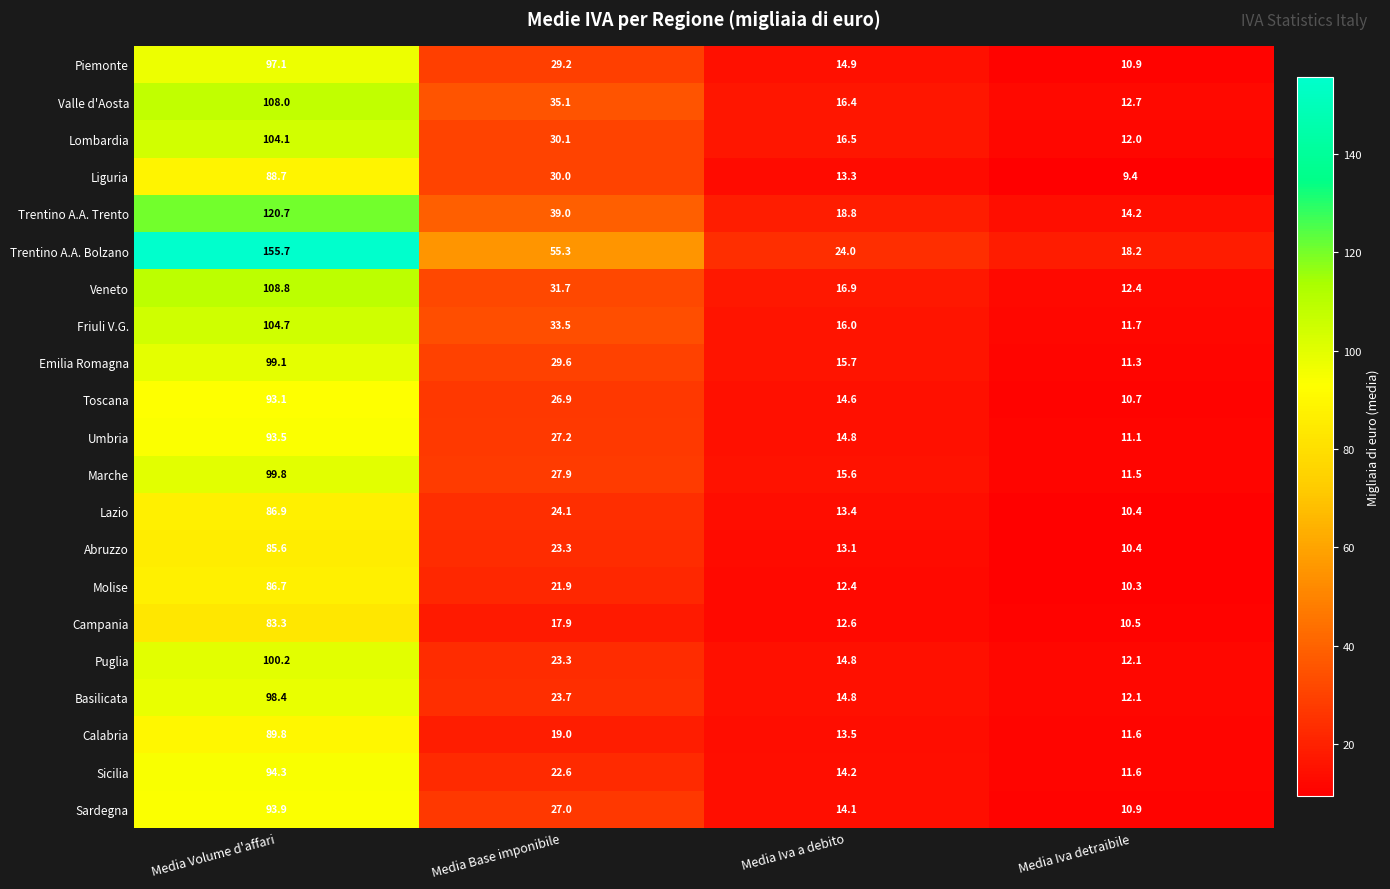

Is it true that Lombardia equals 12.0 at Media Iva detraibile?

True